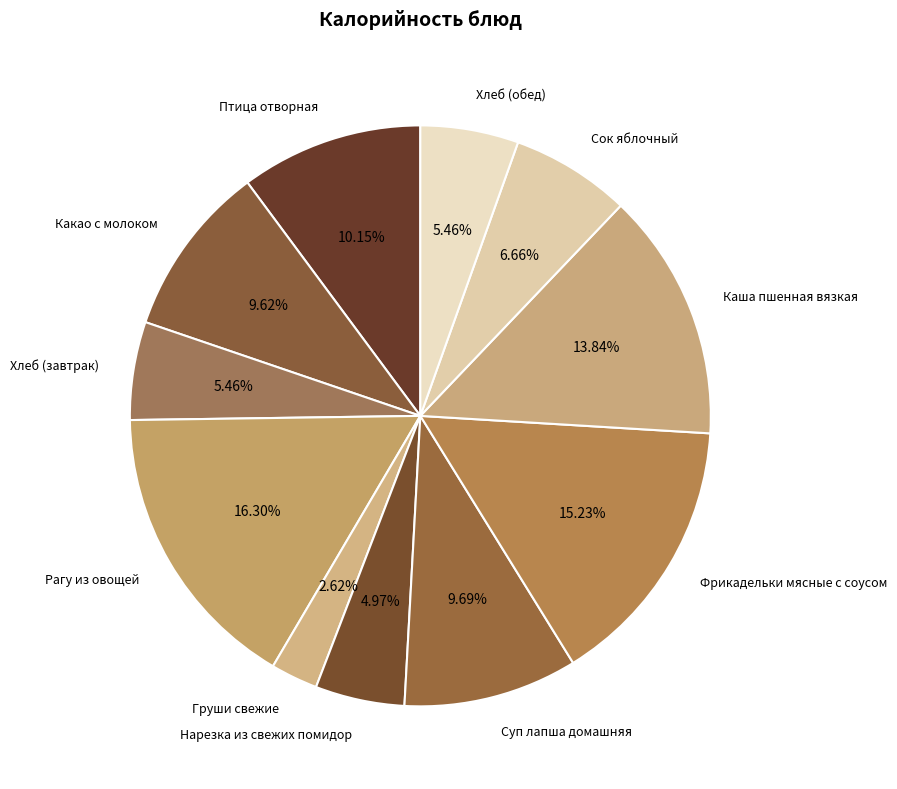

What percentage is the Хлеб (обед) slice, to the nearest percent?

5%